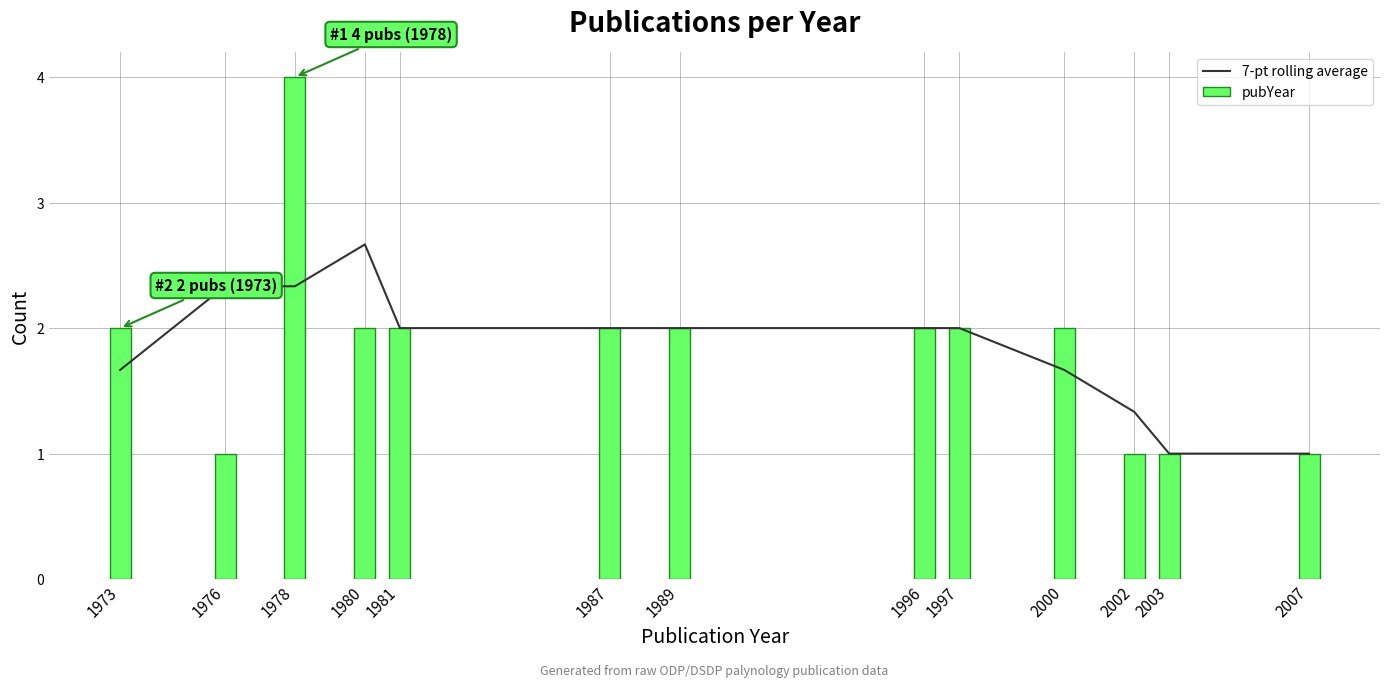

Reading left to right, extract all data points from this chart.

7-pt rolling average: 1973=1.7	1976=2.3	1978=2.3	1980=2.7	1981=2.0	1987=2.0	1989=2.0	1996=2.0	1997=2.0	2000=1.7	2002=1.3	2003=1.0	2007=1.0
pubYear: 1973=2.0	1976=1.0	1978=4.0	1980=2.0	1981=2.0	1987=2.0	1989=2.0	1996=2.0	1997=2.0	2000=2.0	2002=1.0	2003=1.0	2007=1.0